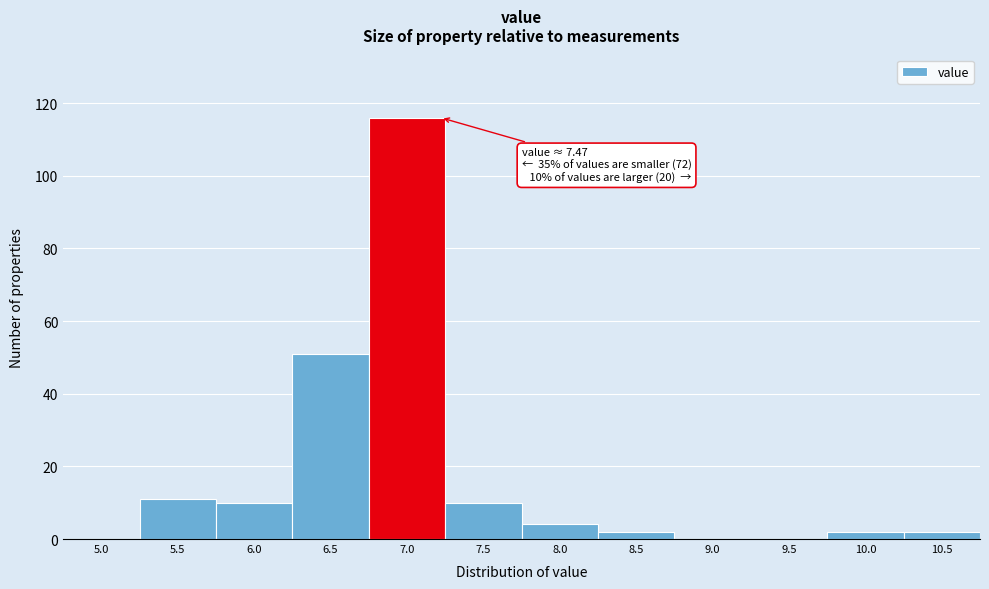

Reading right to left, transcribe all the data shown in this chart.

10.5=2	10.0=2	9.5=0	9.0=0	8.5=2	8.0=4	7.5=10	7.0=116	6.5=51	6.0=10	5.5=11	5.0=0